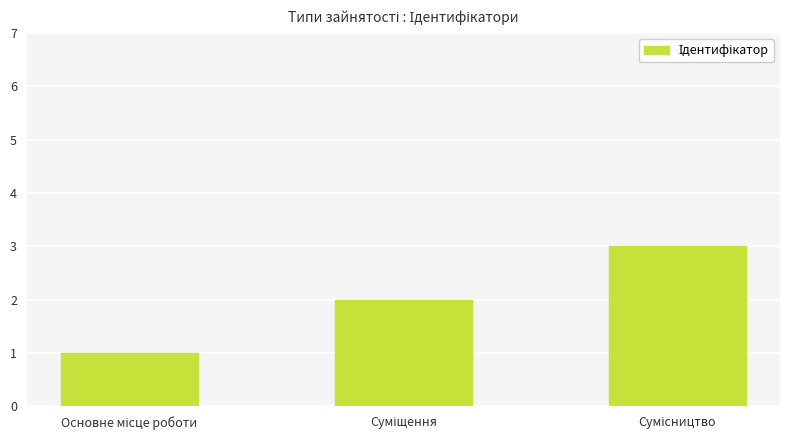

How many values are between 1 and 3?

3